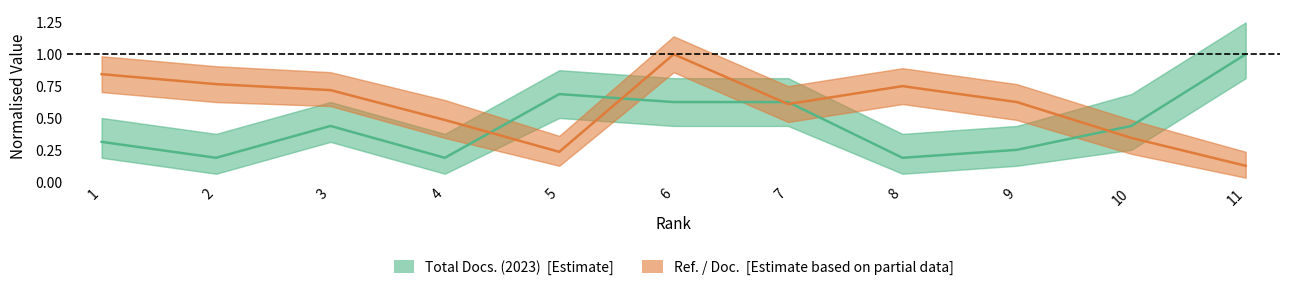

What are all the series names shown in the legend?

Total Docs. (2023), Ref. / Doc.